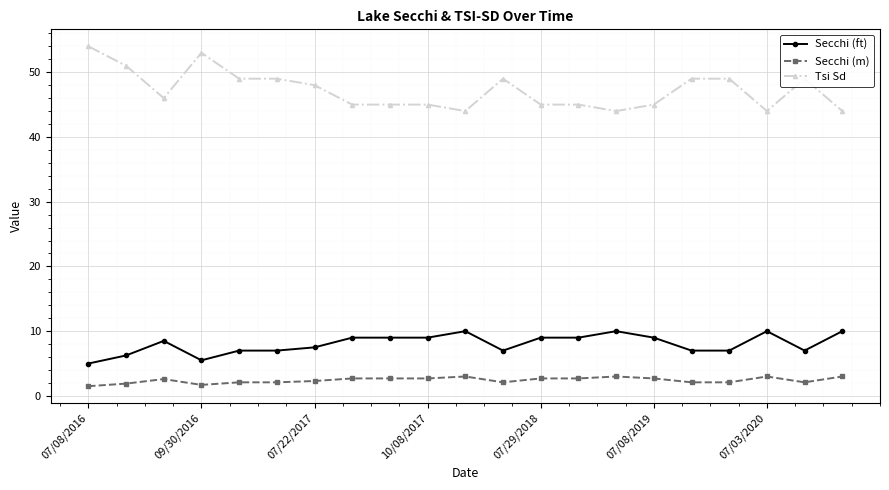

Which series has the largest range (max minus min)?

Tsi Sd